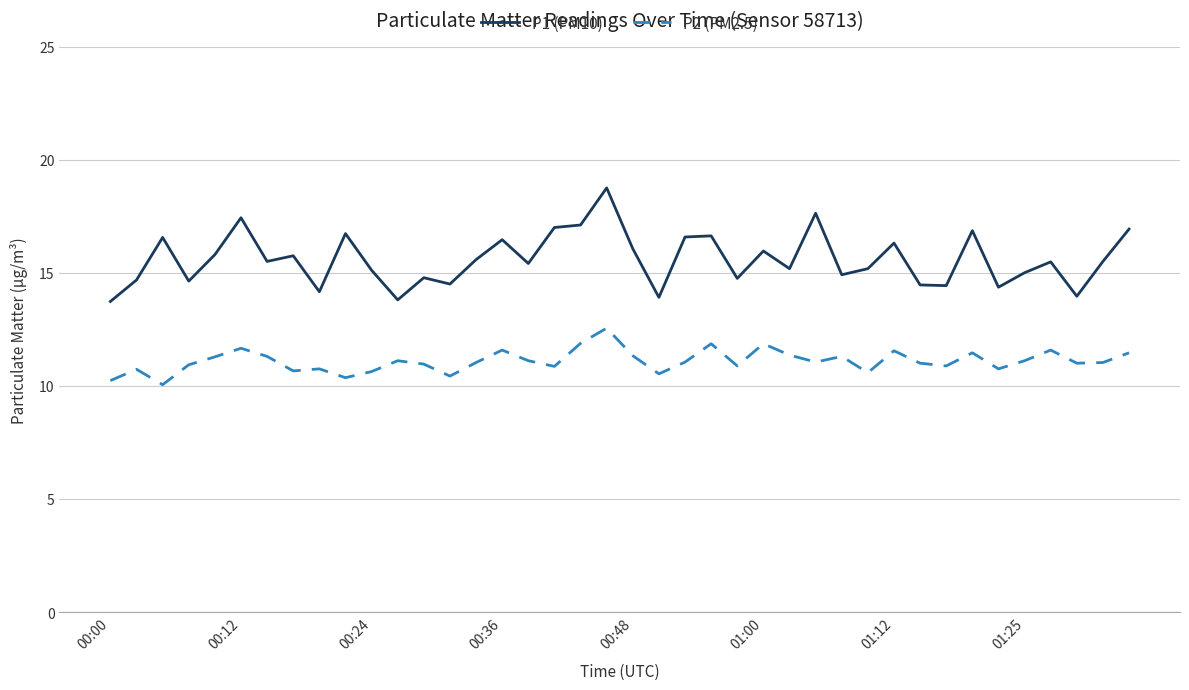

Which series has the largest total across all categories?

P1 (PM10)